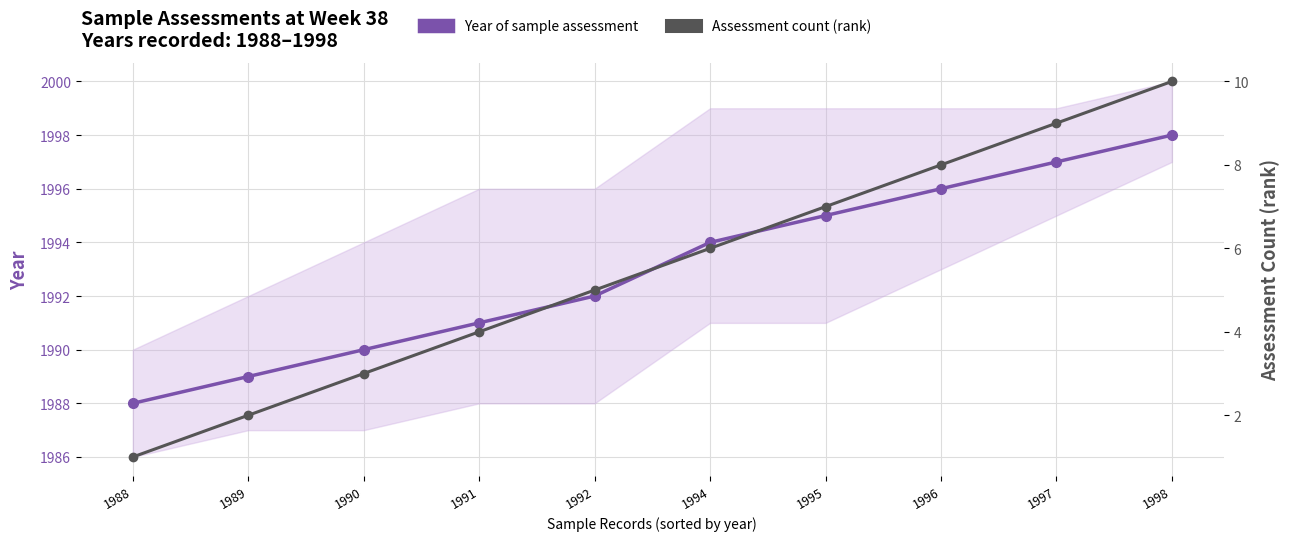

Is it true that Assessment count (rank) equals 6 at 1991?

False